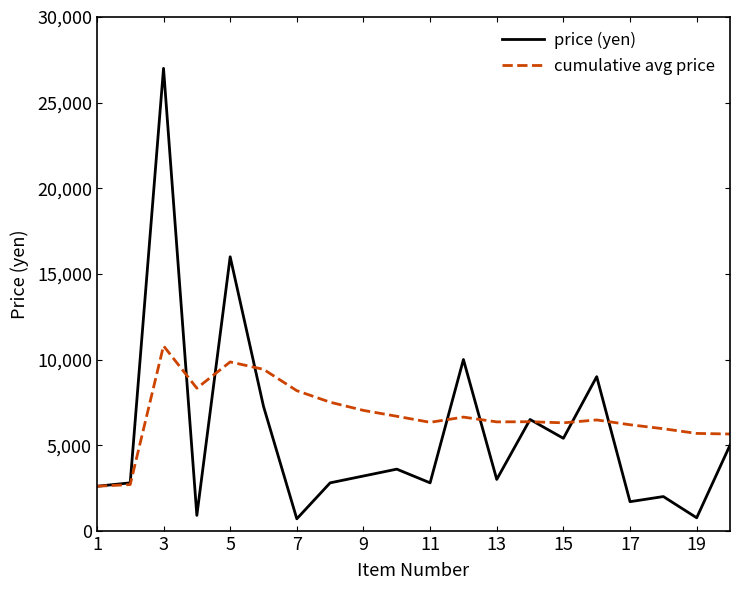

What is the minimum value for cumulative avg price?

2600.0